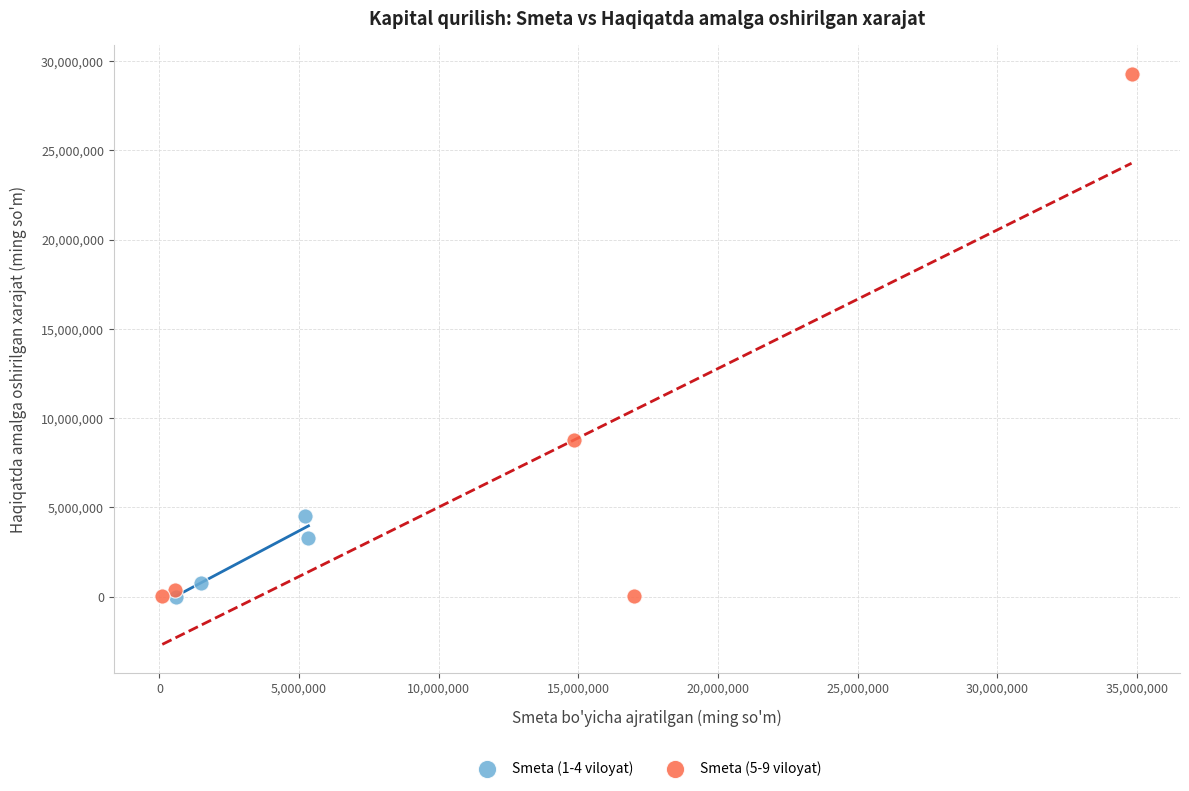

Which series reaches the maximum Y coordinate?

Smeta (5-9 viloyat)